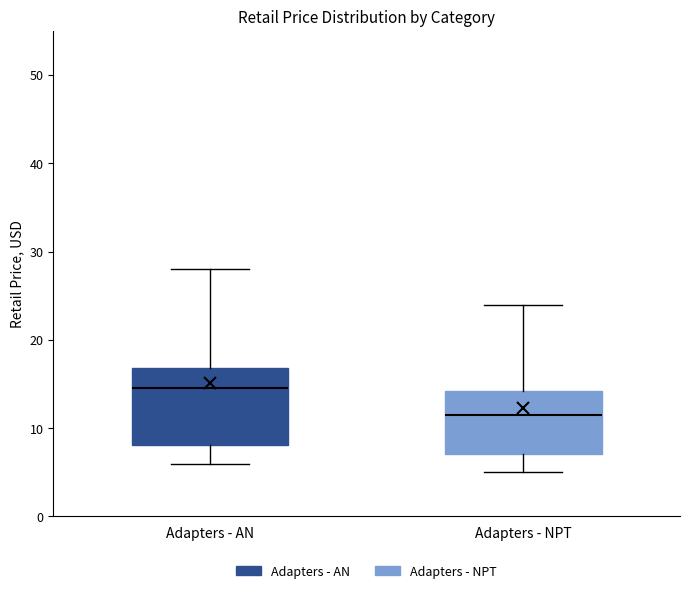

Reading left to right, transcribe this box plot: for each box, give where its median line is, the range the box spans, and where its two whiskers end, as read against the y-axis. The values are not printed on the chart, so give them approximately, as read against the axis.

Adapters - AN: median 15, box 8 to 17, whiskers 6 to 28
Adapters - NPT: median 12, box 7 to 14, whiskers 5 to 24